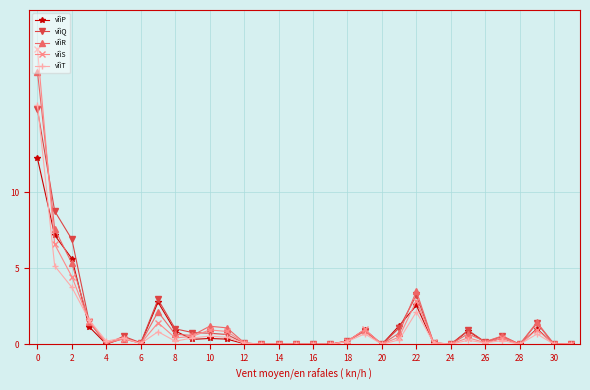

True or false: vîìT has more than 1 interior local peaks.

True